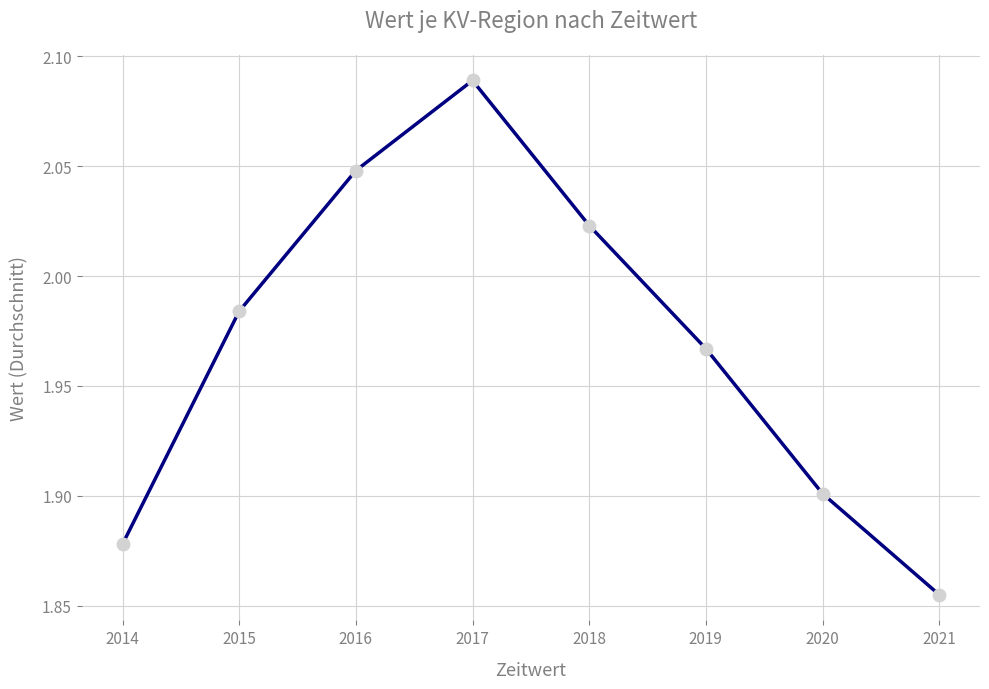

Rank the categories by value from lowest to highest.

2021, 2014, 2020, 2019, 2015, 2018, 2016, 2017